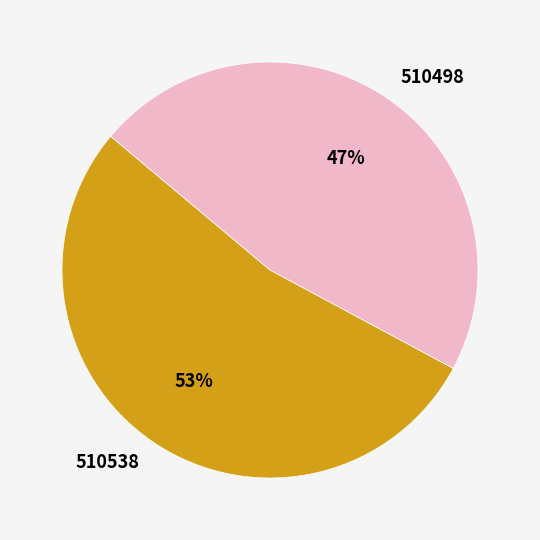

What percentage is the 510538 slice, to the nearest percent?

53%